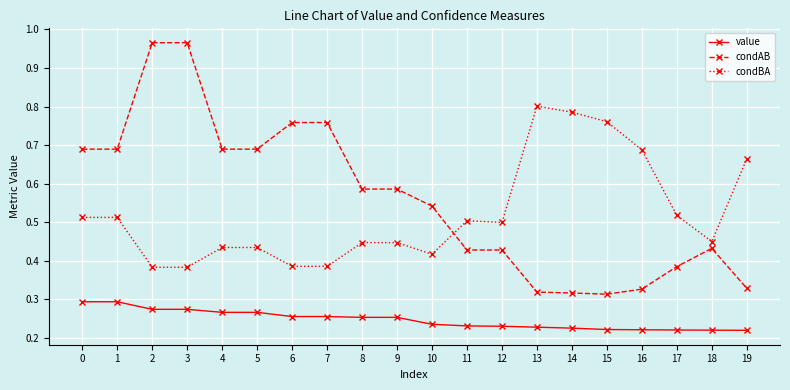

Is it true that condAB equals 0.3 at 15?

True